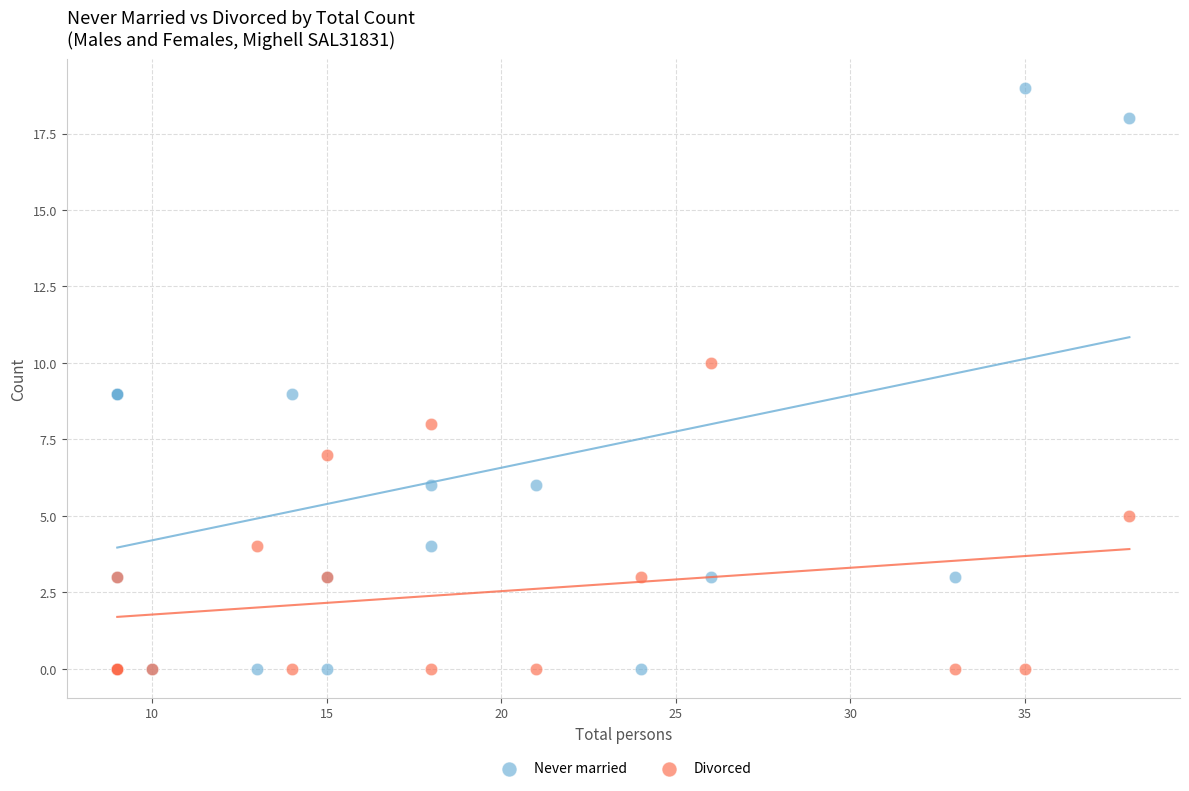

Which series has the largest Y range (max minus min)?

Never married